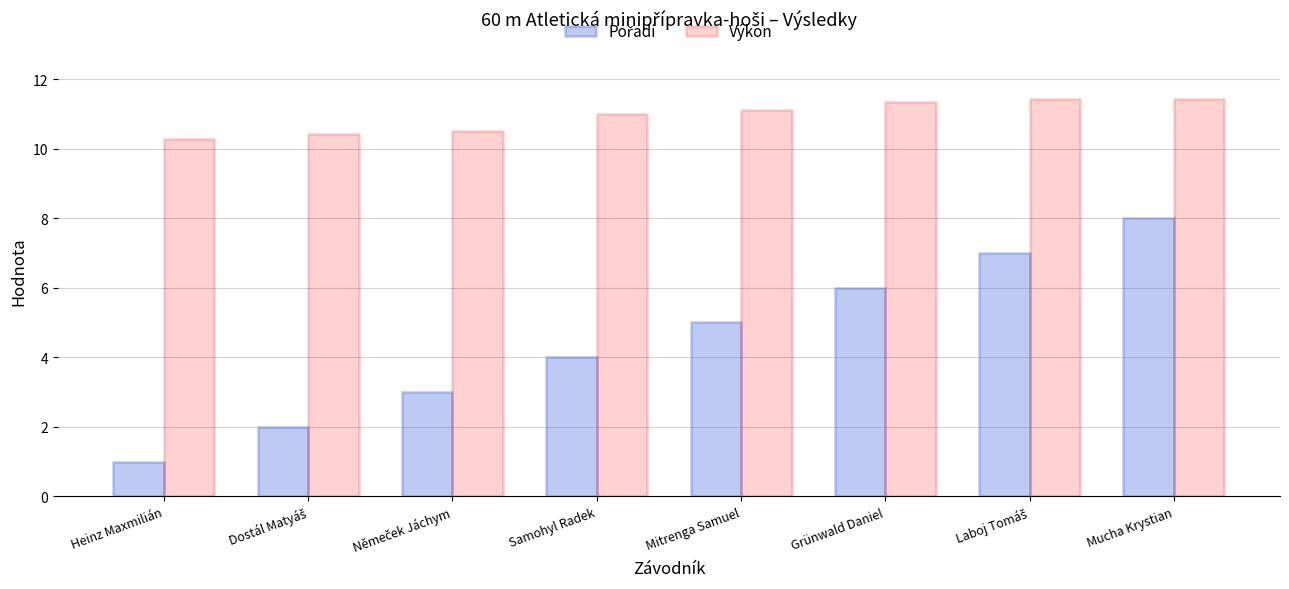

What is the spread (max minus min) of values at Heinz Maxmilián?

9.3